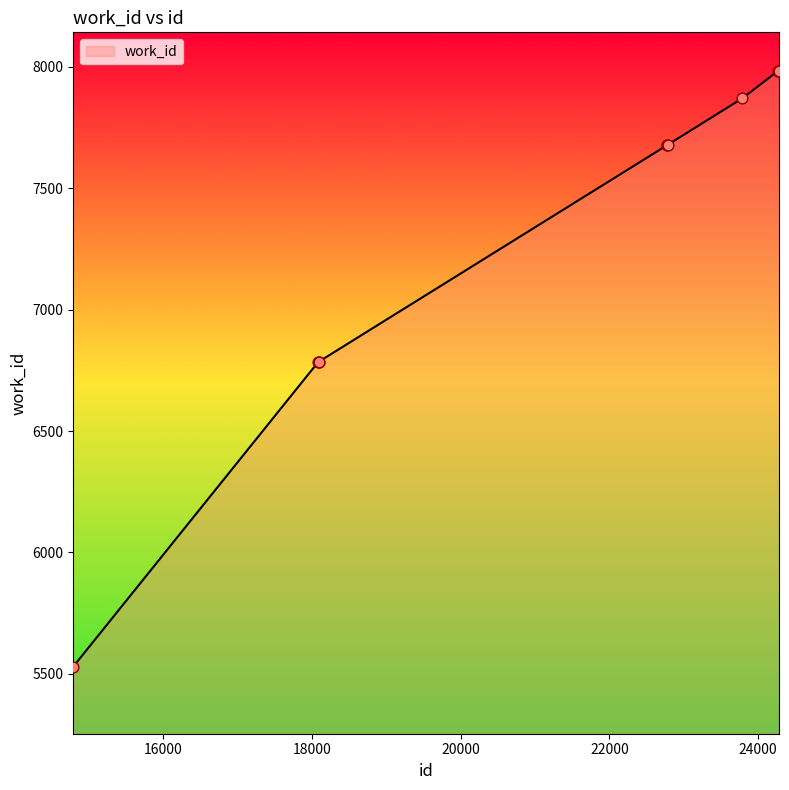

What is the difference between the maximum and minimum values?

2452